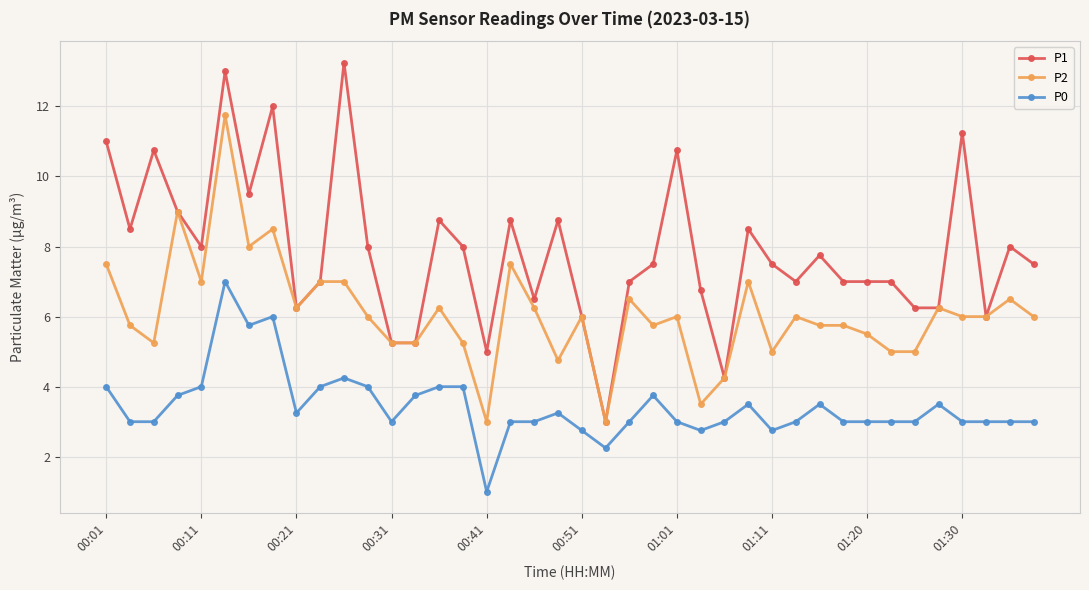

List the series in order of their overall mean, lowest first.

P0, P2, P1